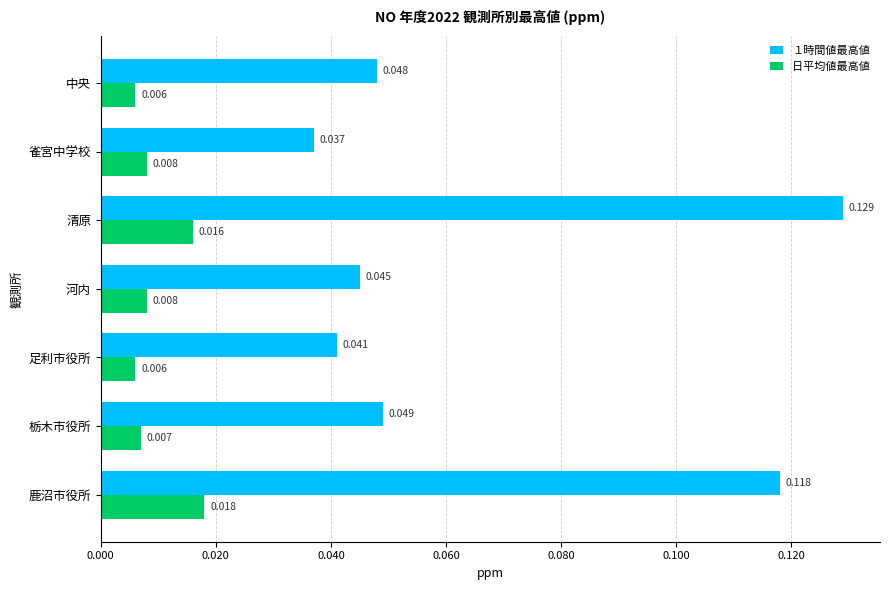

Rank the series by their average value, from highest to lowest.

１時間値最高値, 日平均値最高値